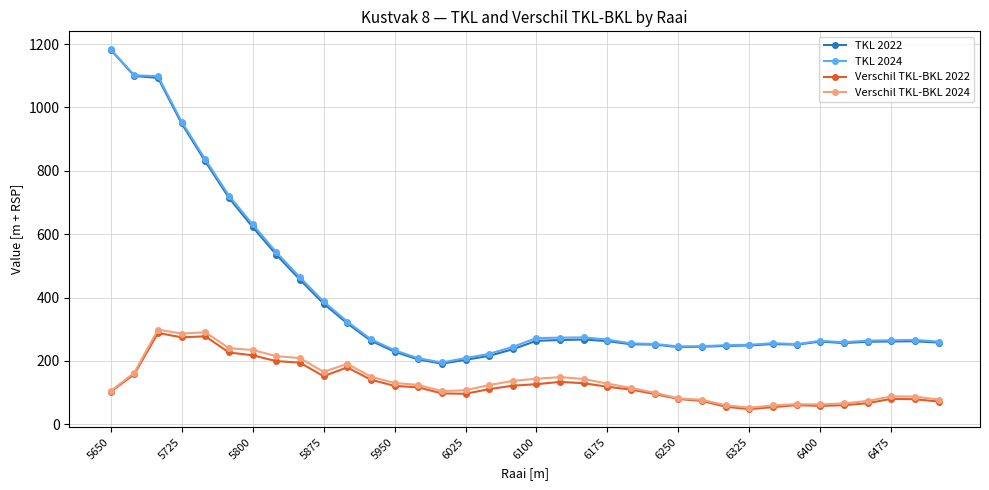

True or false: TKL 2024 and TKL 2022 cross at least once.

False